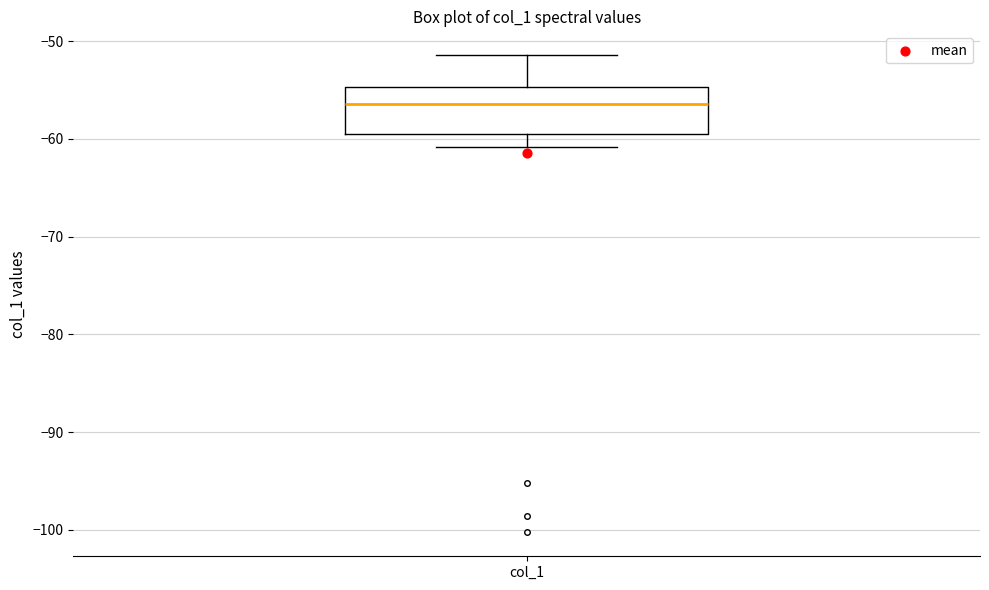

Read this box plot against the y-axis: the position of the median line, the range covered by the box, and the ends of both whiskers. The values are not printed on the chart, so give them approximately, as read against the axis.

median -56, box -59 to -55, whiskers -61 to -51